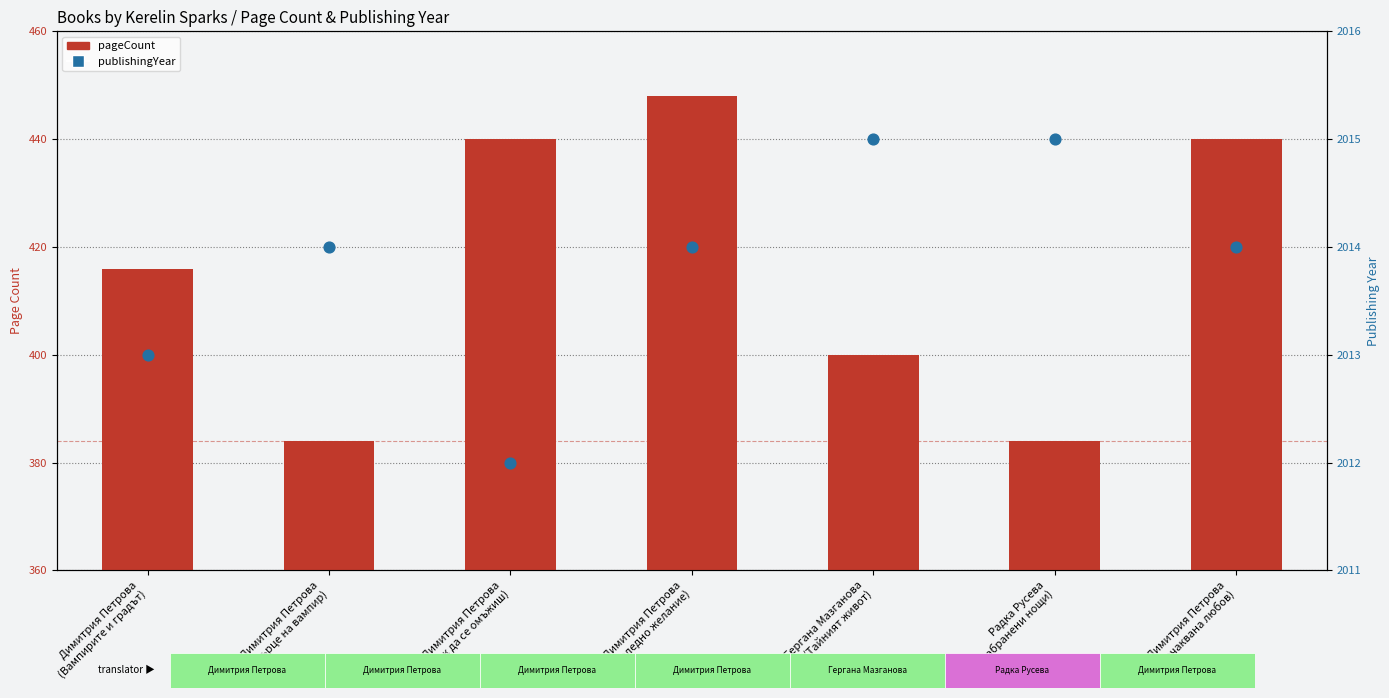

At how many categories does at least one series exceed 398?

7